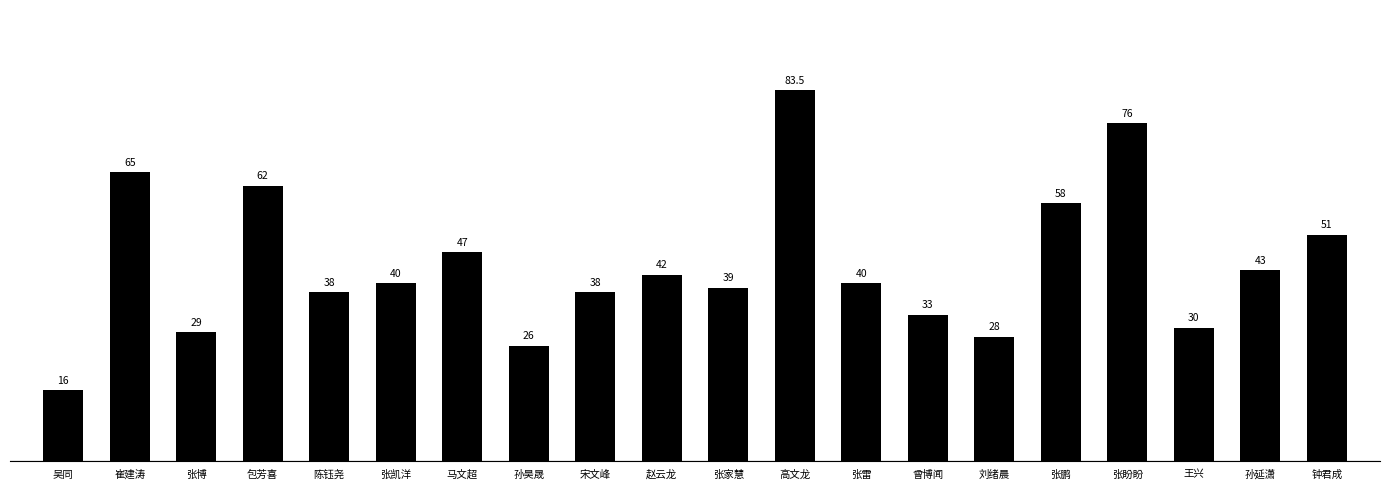

Is it true that the value at 吴同 is 28.4?

False